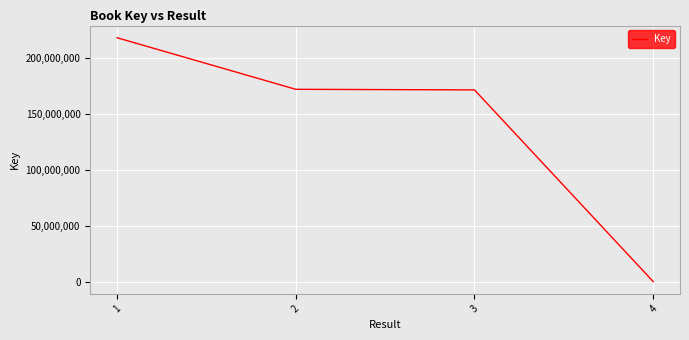

The chart shows a value of 229036127 at 3. True or false?

False